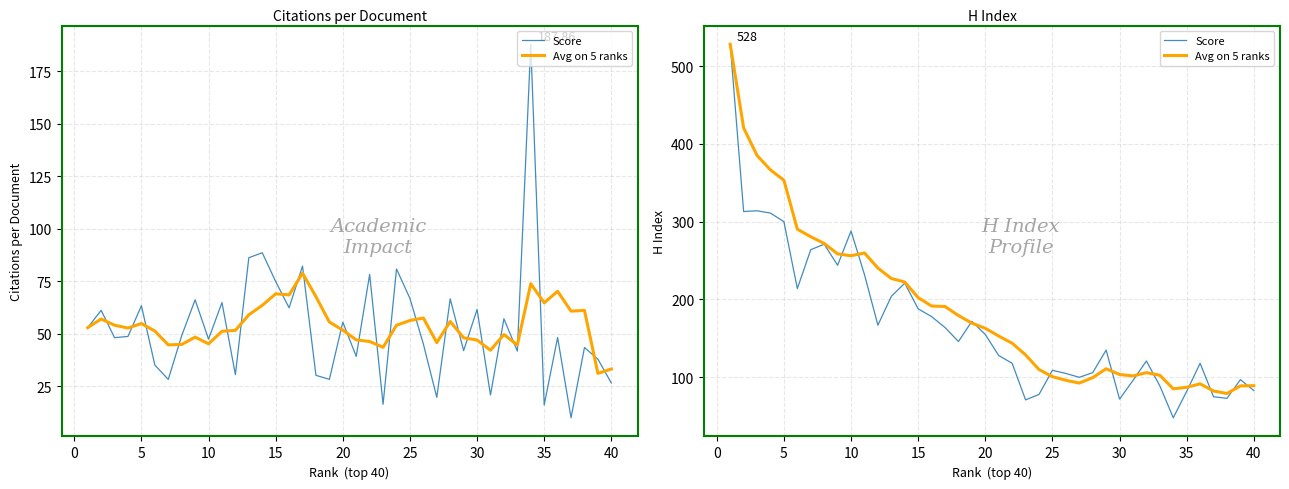

True or false: Avg on 5 ranks and Score cross at least once.

True